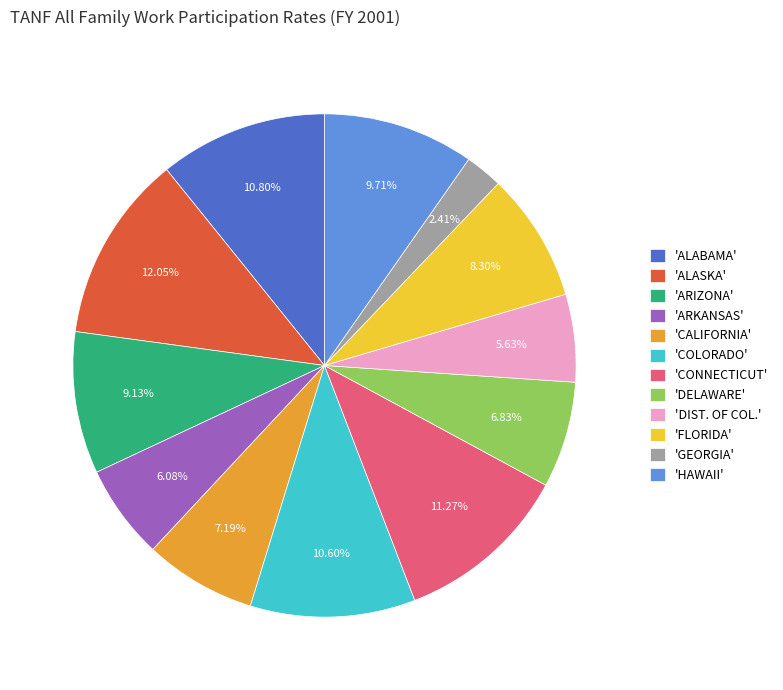

How many slices are in this pie chart?

12